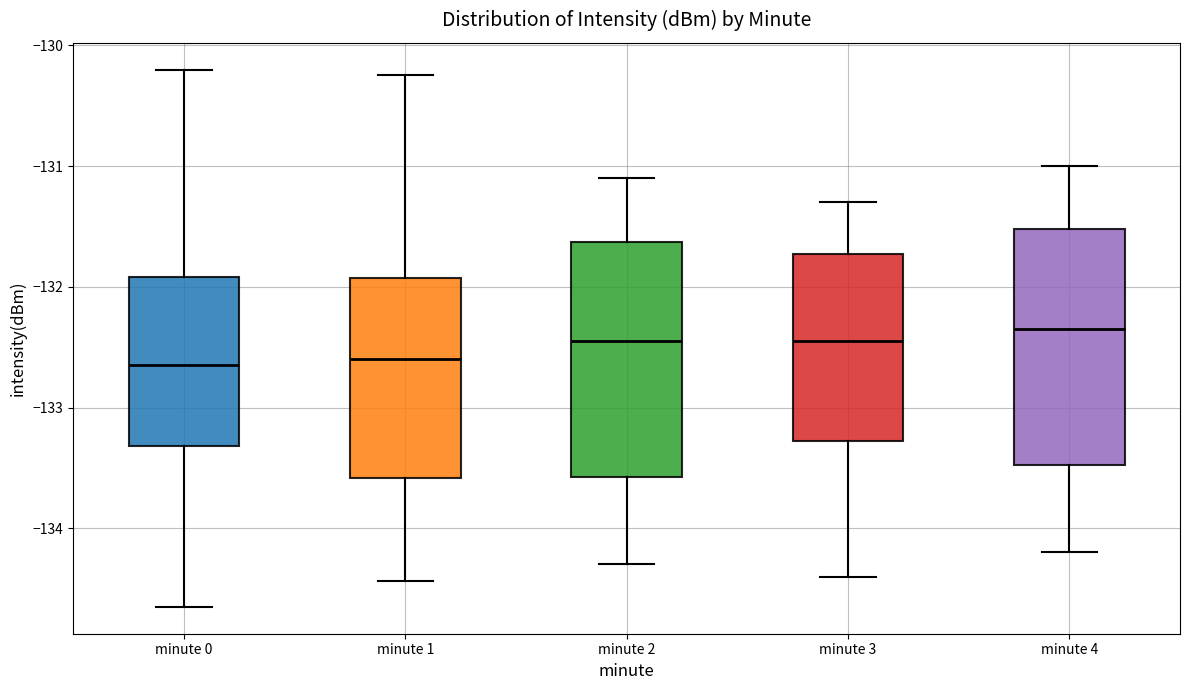

Reading left to right, transcribe this box plot: for each box, give where its median line is, the range the box spans, and where its two whiskers end, as read against the y-axis. The values are not printed on the chart, so give them approximately, as read against the axis.

minute 0: median -132.6, box -133.3 to -131.9, whiskers -134.7 to -130.2
minute 1: median -132.6, box -133.6 to -131.9, whiskers -134.4 to -130.2
minute 2: median -132.4, box -133.6 to -131.6, whiskers -134.3 to -131.1
minute 3: median -132.4, box -133.3 to -131.7, whiskers -134.4 to -131.3
minute 4: median -132.3, box -133.5 to -131.5, whiskers -134.2 to -131.0